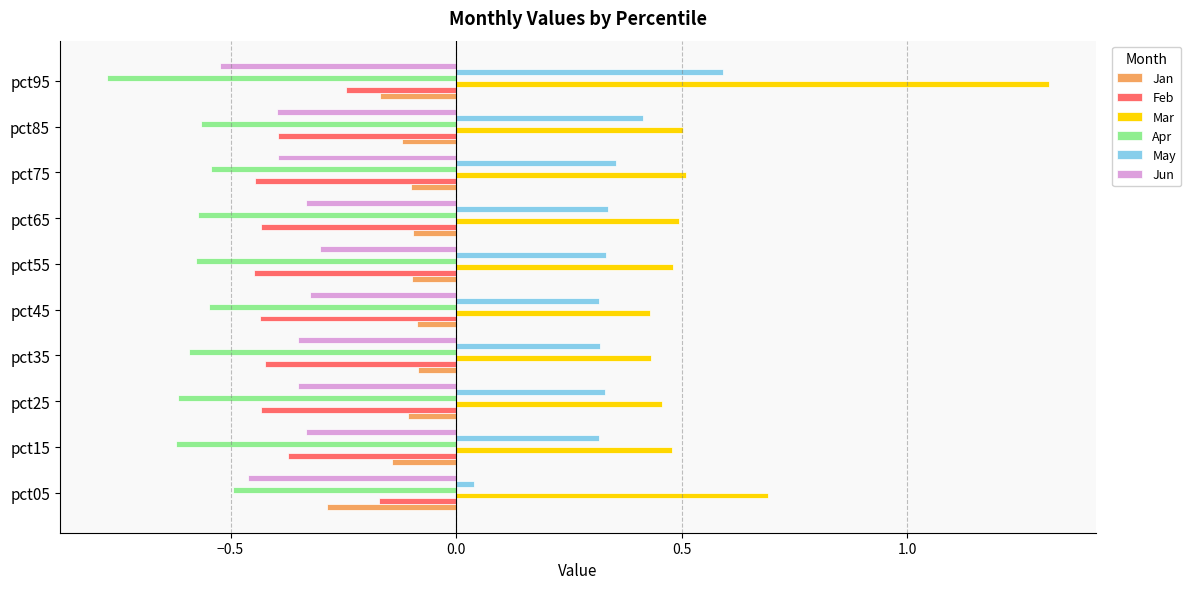

What is the sum of the Apr values at pct95 and pct65?

-1.3